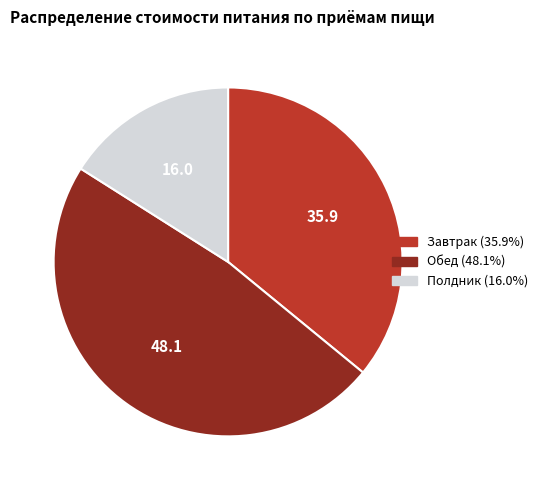

Count the number of slices in the pie.

3